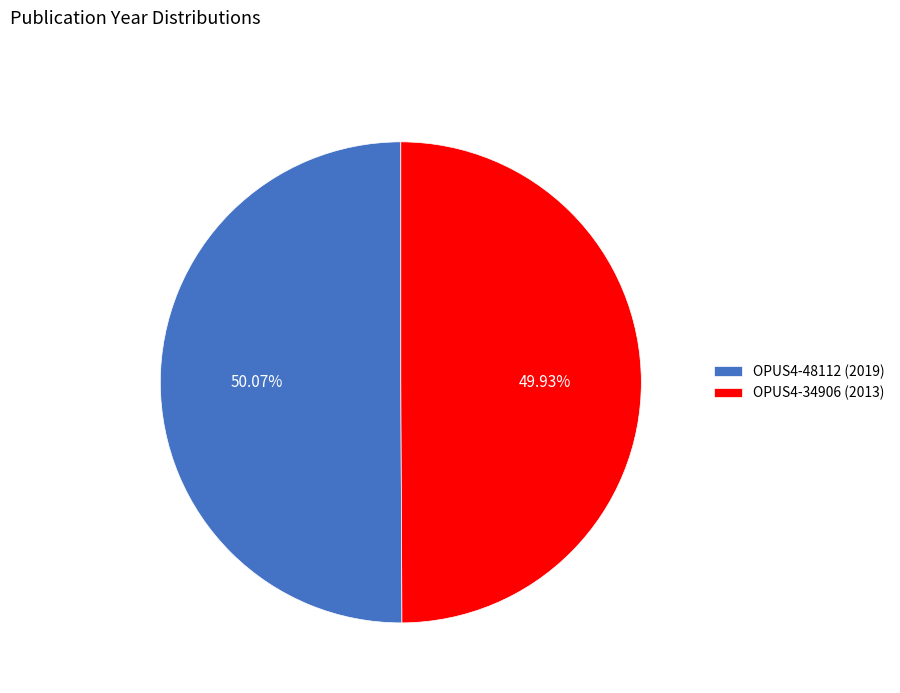

Is there a majority slice in this chart?

Yes